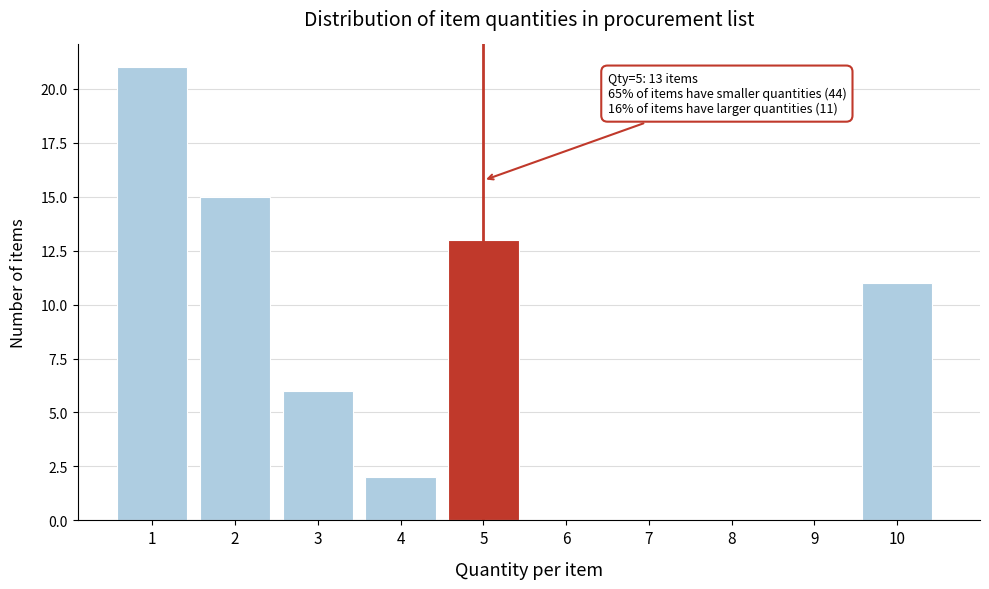

Reading left to right, list all the values displayed in this chart.

1=21	2=15	3=6	4=2	5=13	6=0	7=0	8=0	9=0	10=11